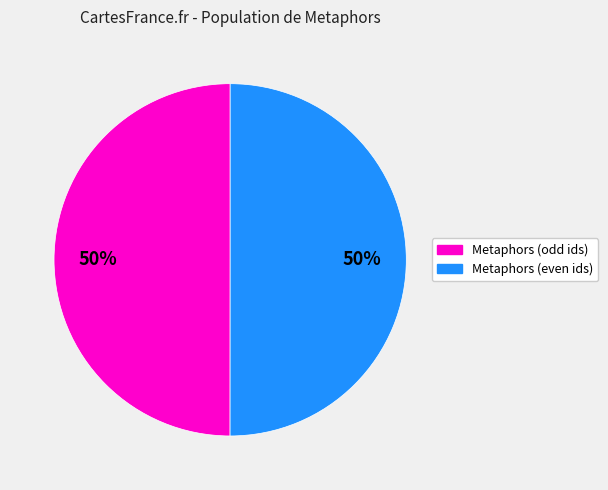

What is the ratio of the value at Metaphors (even ids) to the value at Metaphors (odd ids)?

1.0